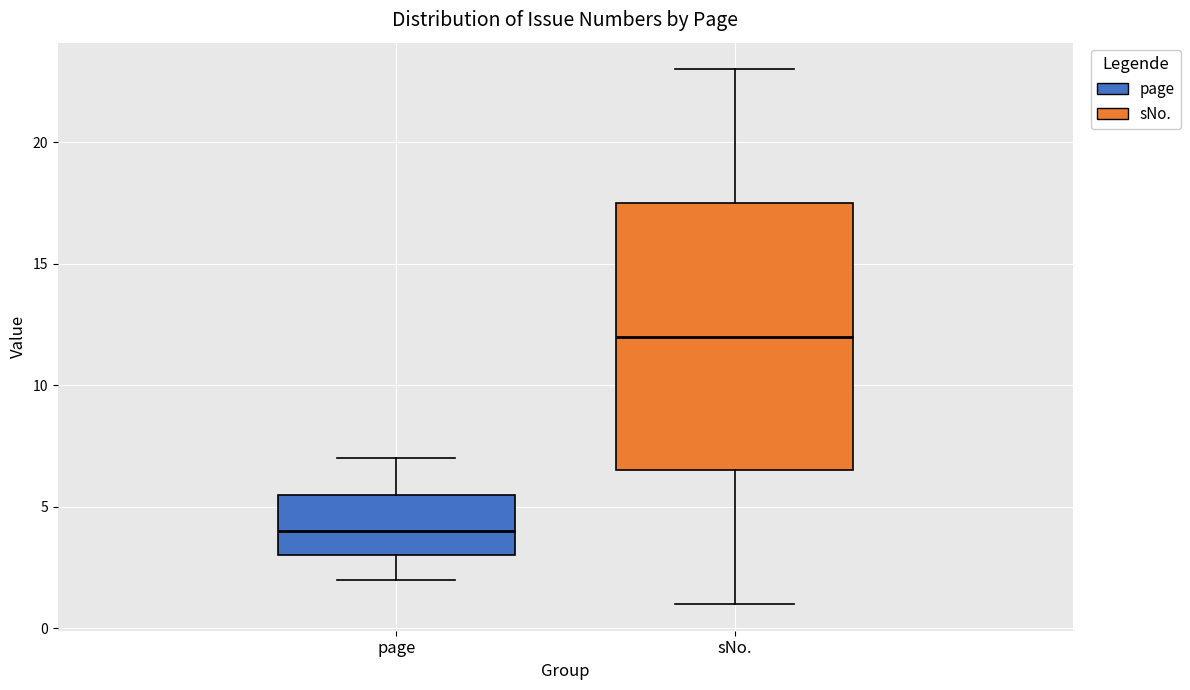

Comparing the boxes themselves (not the whiskers), which one is the tallest?

sNo.